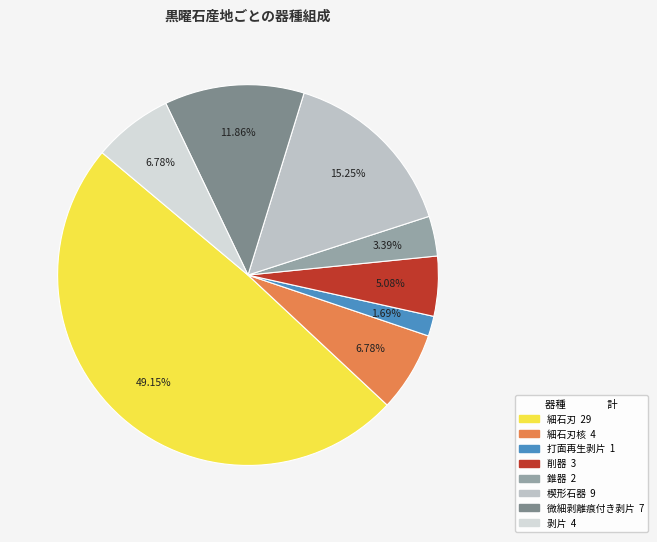

How many segments does this pie chart have?

8